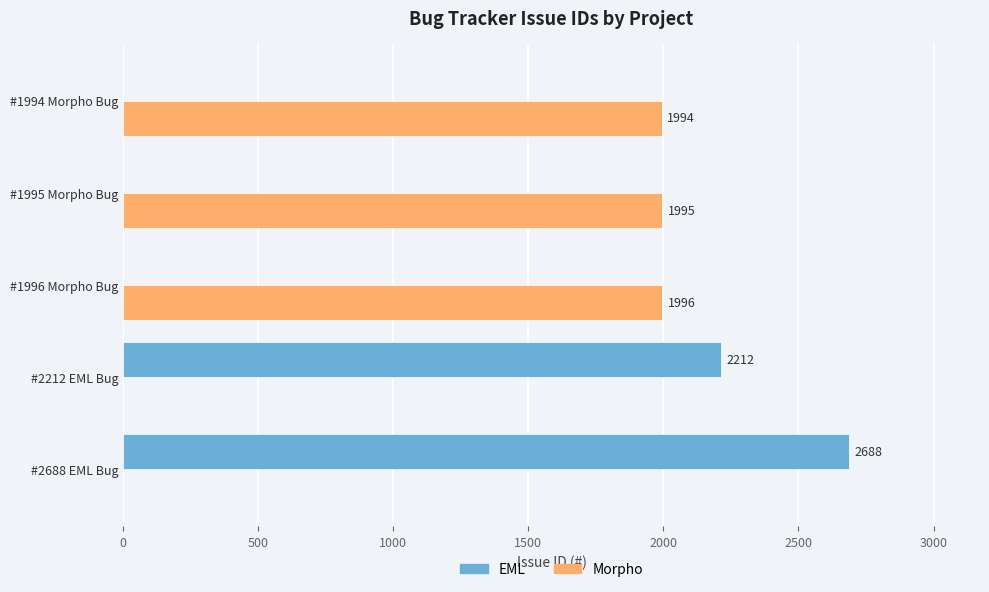

Is it true that EML equals 3702 at #2688 EML Bug?

False